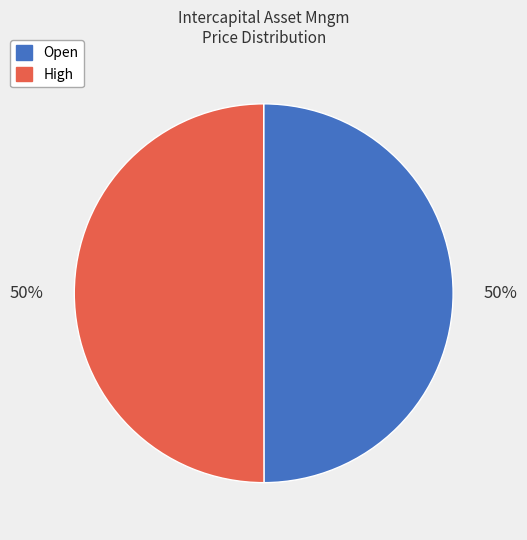

To the nearest percent, what is the combined percentage of Open and High?

100%